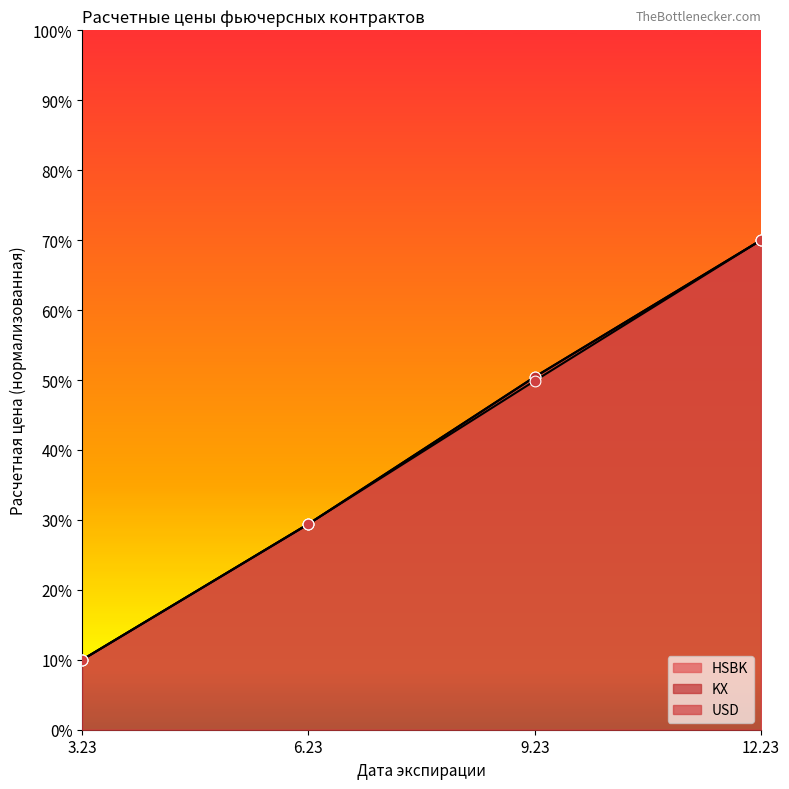

Which series reaches the minimum Y coordinate?

HSBK